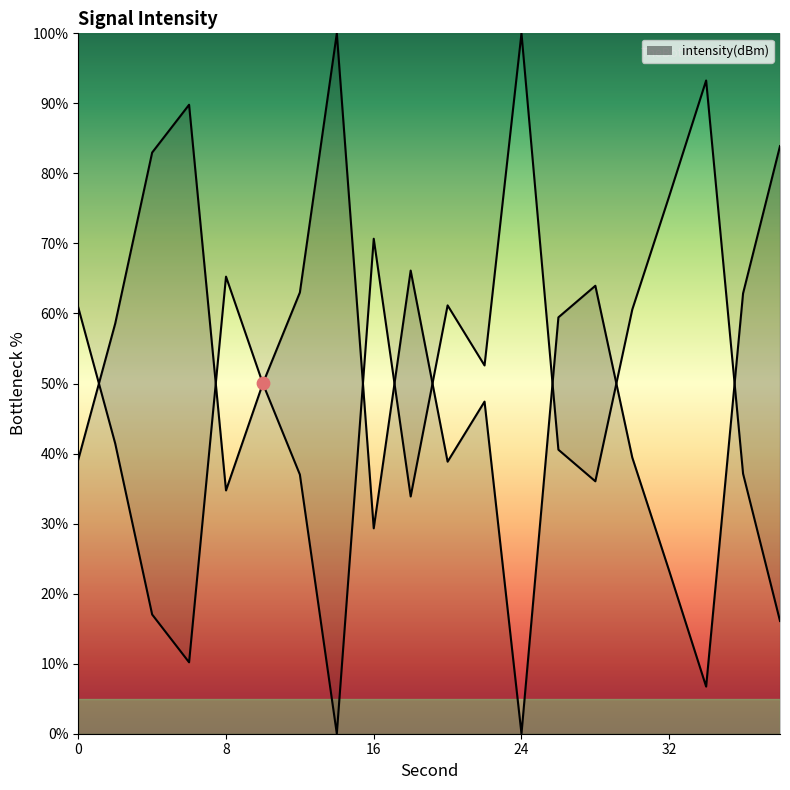

What is the change in value from 20 to 30?

+0.6